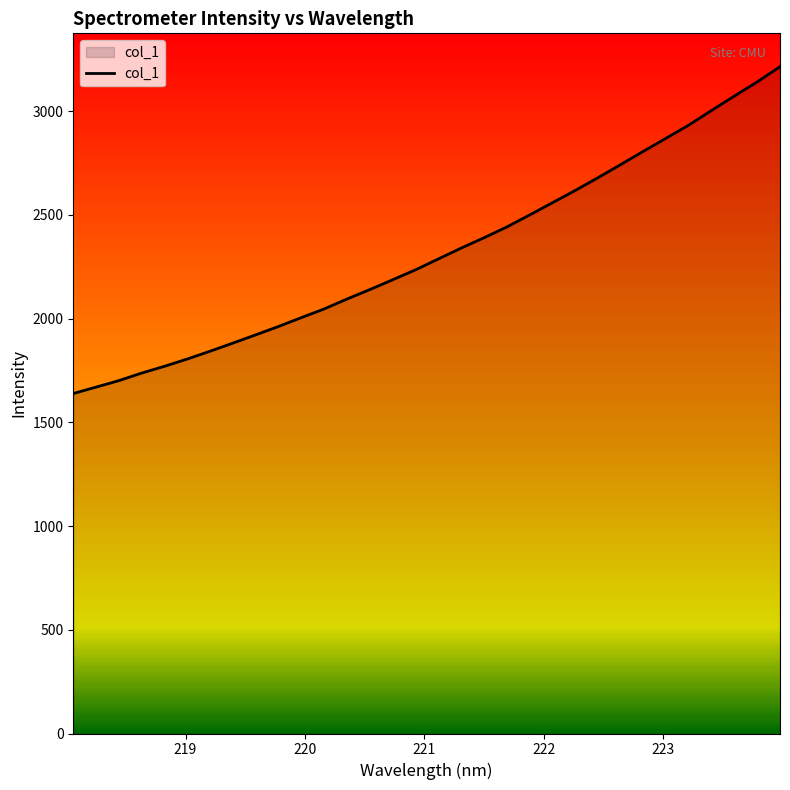

What is the minimum value shown in the chart?

1639.0